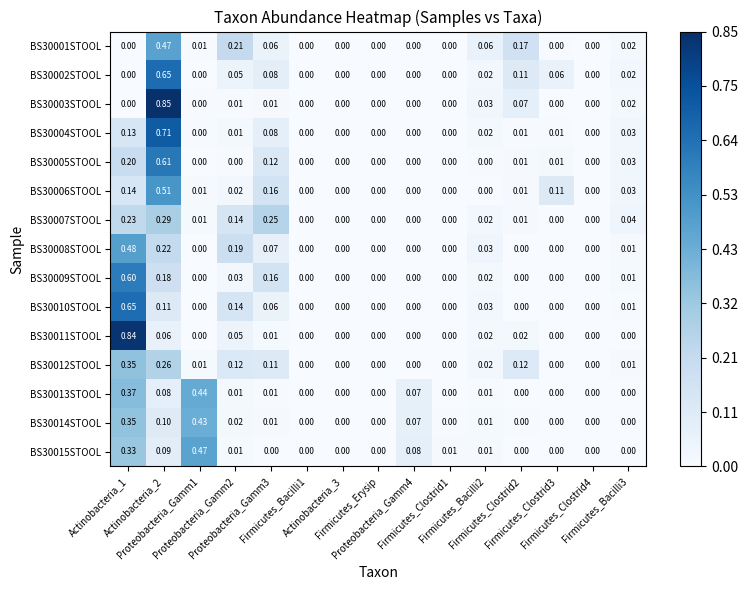

Which series has the widest spread of values?

BS30003STOOL